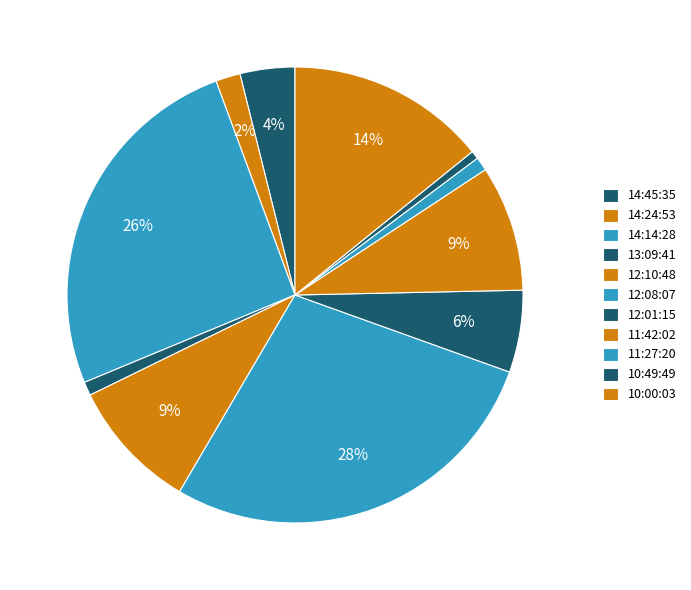

How many segments does this pie chart have?

11